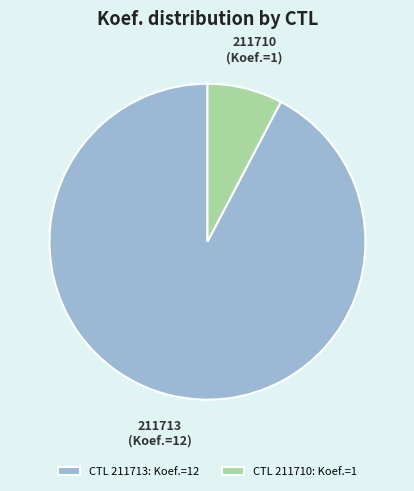

Is there a majority slice in this chart?

Yes